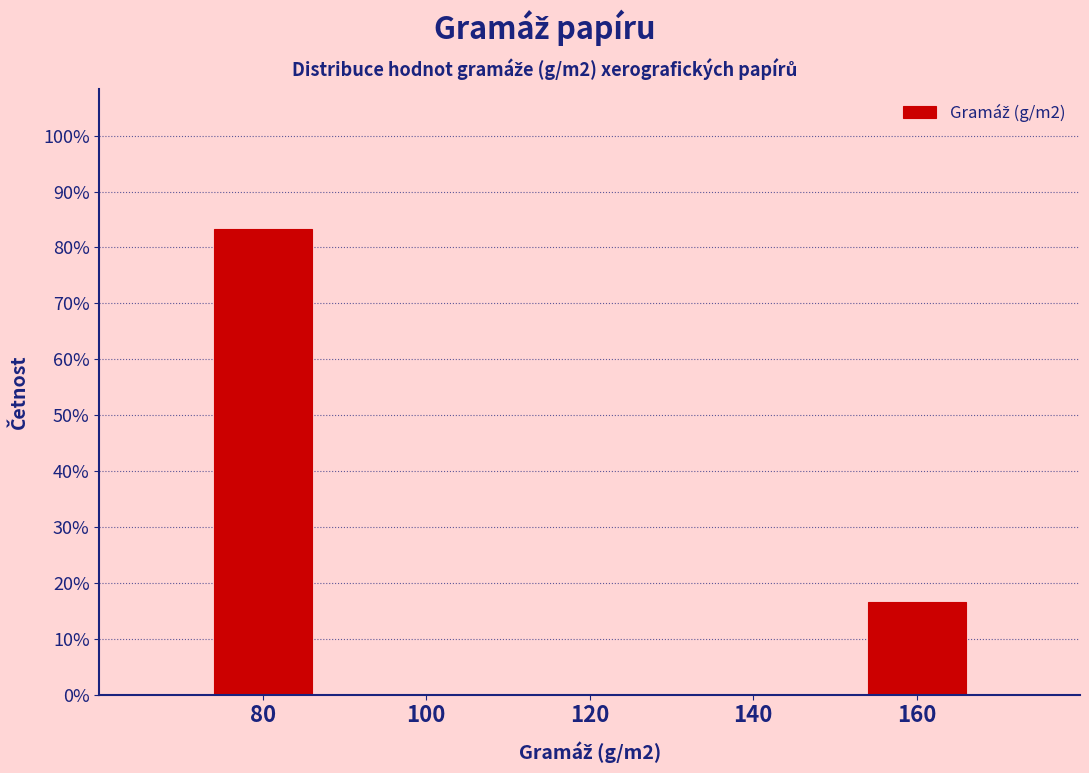

How tall is the bar that spans 150 to 170 on the x-axis? The values are not printed on the chart, so give them approximately, as read against the axis.

17